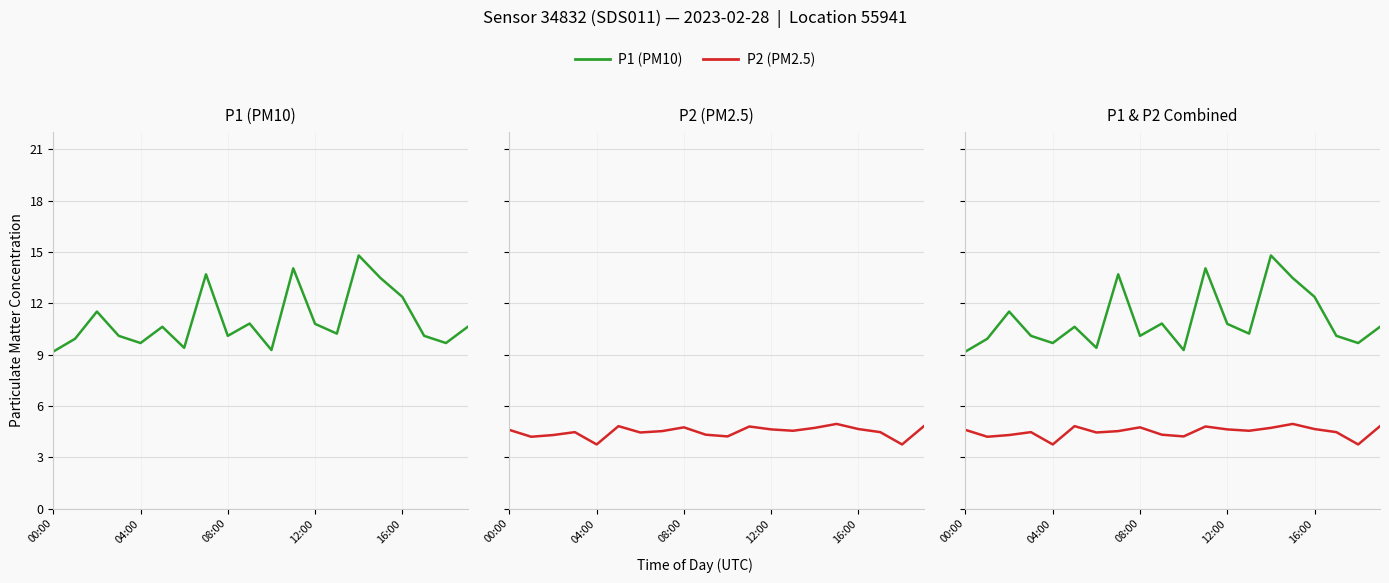

Rank the series by their maximum value, from highest to lowest.

P1, P2